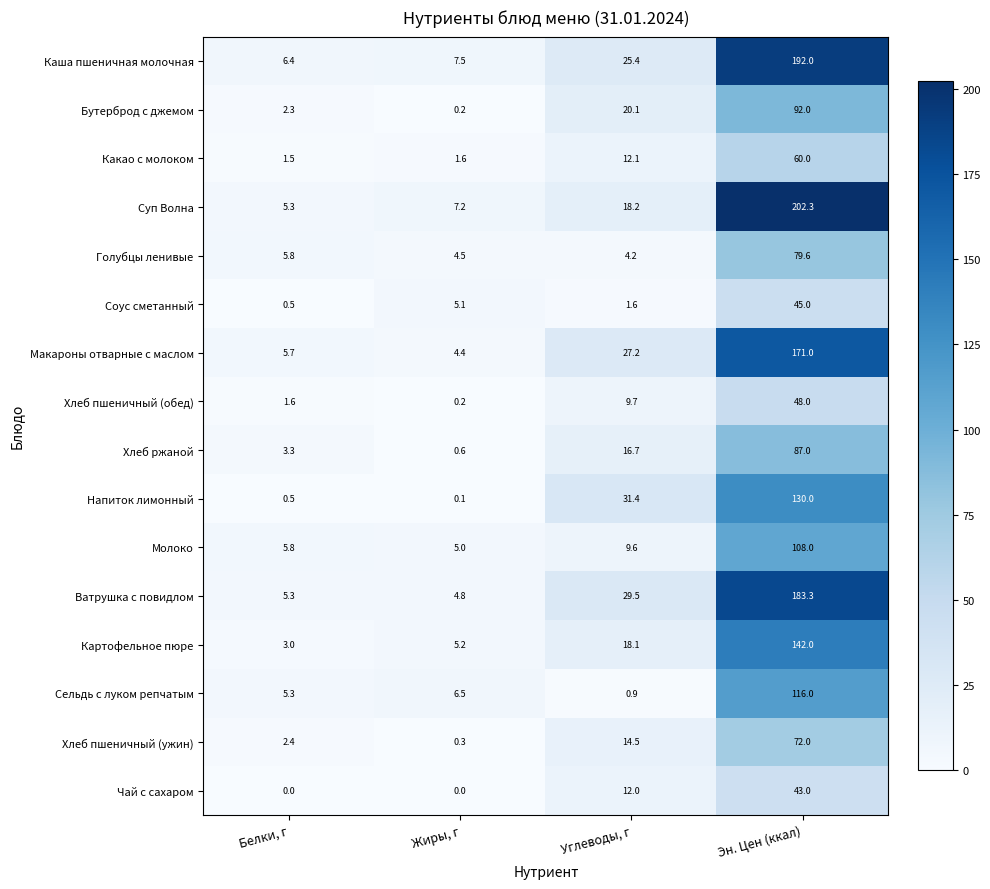

What is the difference between the highest and lowest values at Жиры, г?

7.5